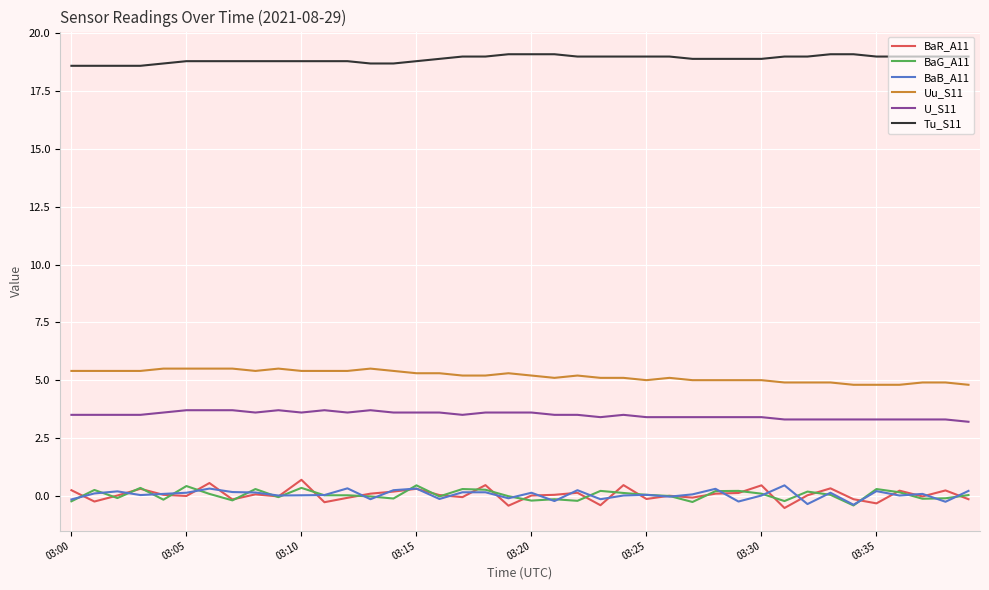

Which series has the largest total across all categories?

Tu_S11